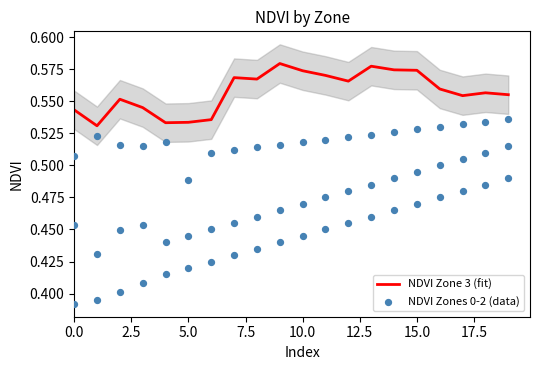

Which series has the largest total across all categories?

NDVI Zone 3